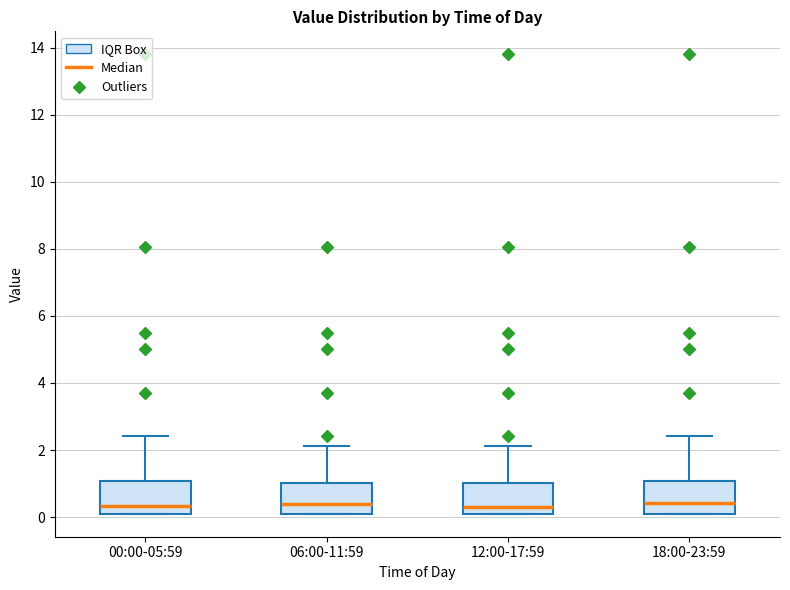

Where is the lower edge of the box for 12:00-17:59 on the y-axis? The values are not printed on the chart, so give them approximately, as read against the axis.

0.2